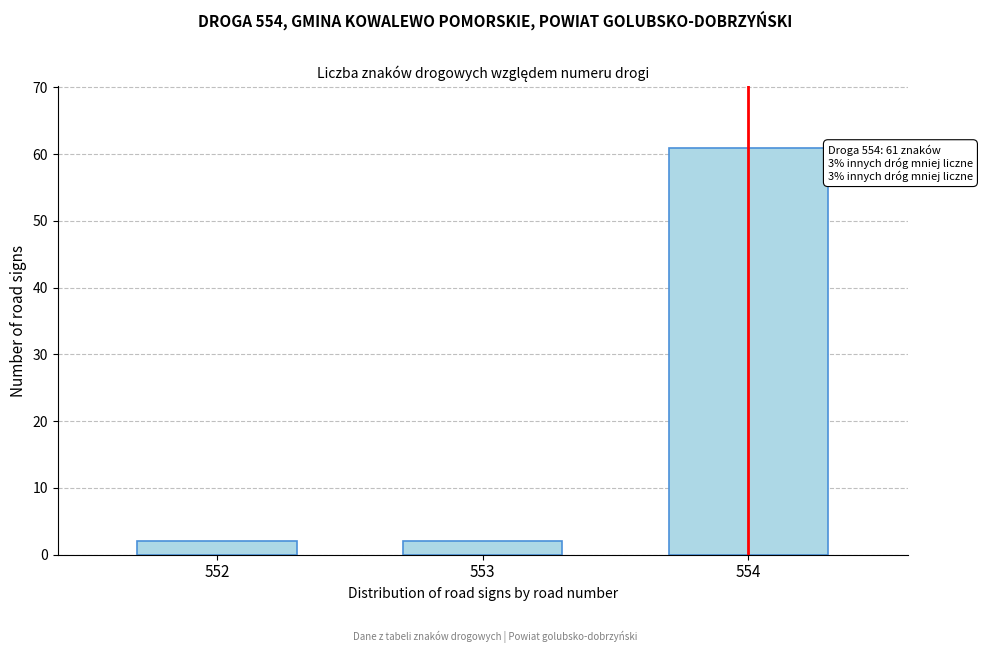

Reading left to right, extract all data points from this chart.

552=2	553=2	554=61